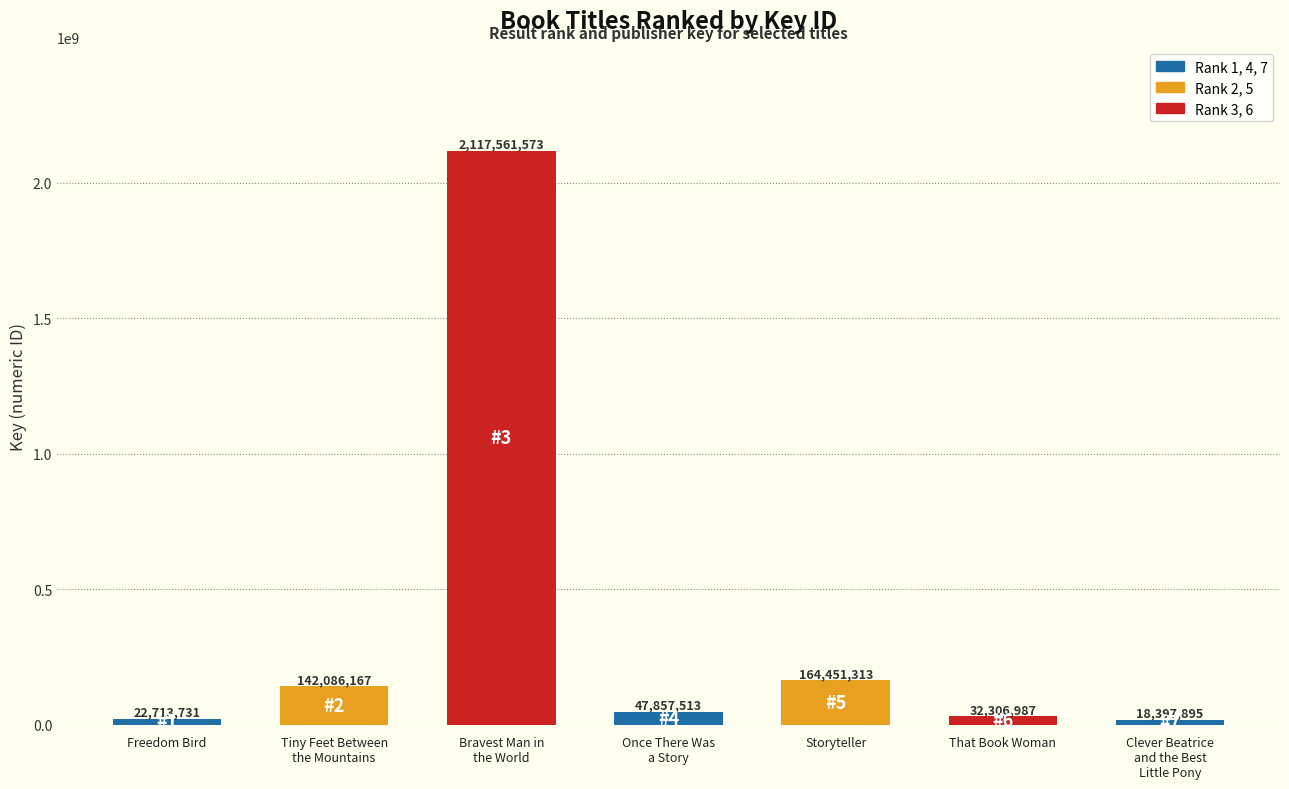

What is the greatest value displayed?

2117561573